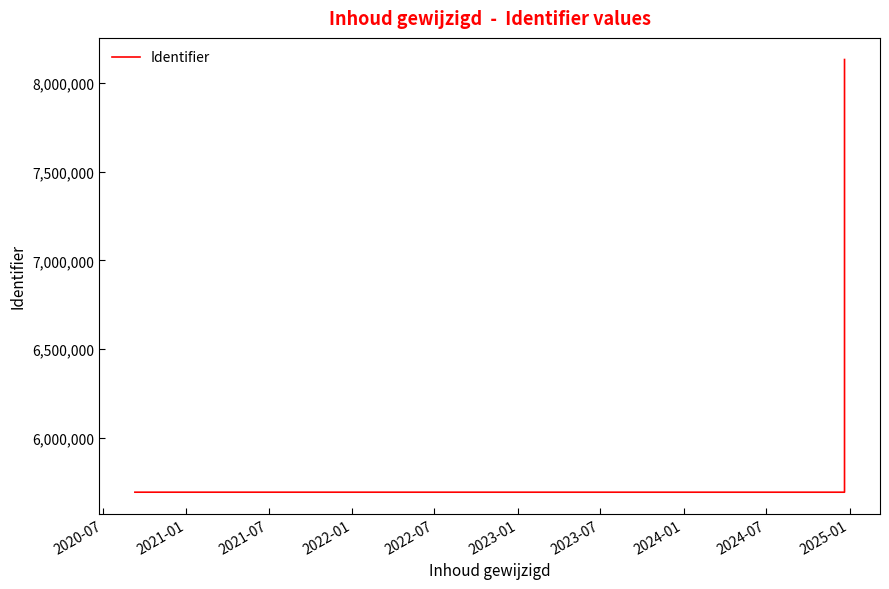

The value at 2020-07 is 7788281. True or false?

False